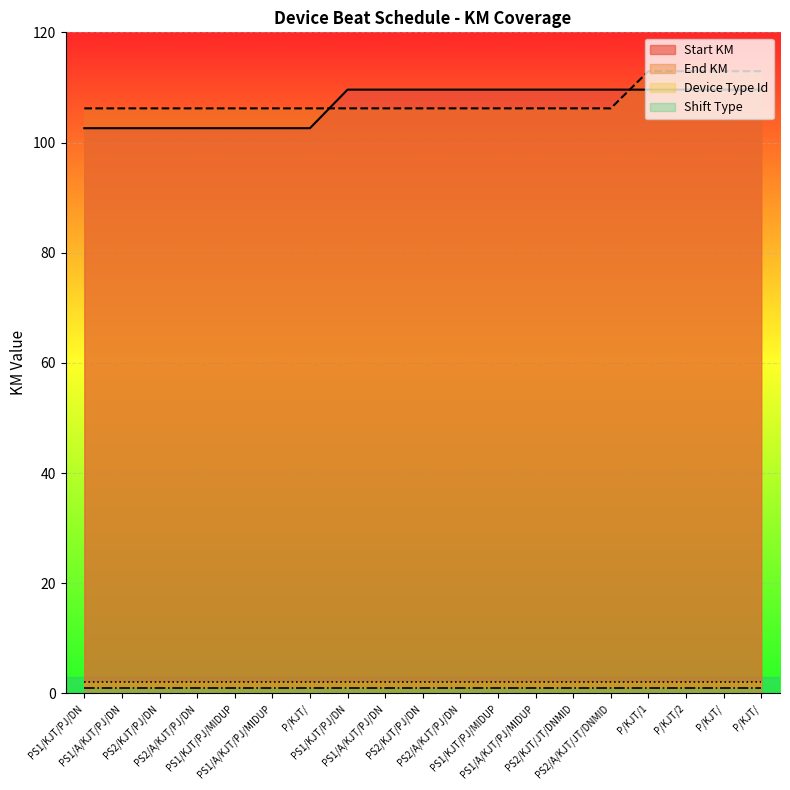

Which category has the lowest value in the Start KM series?

PS1/KJT/PJ/DN